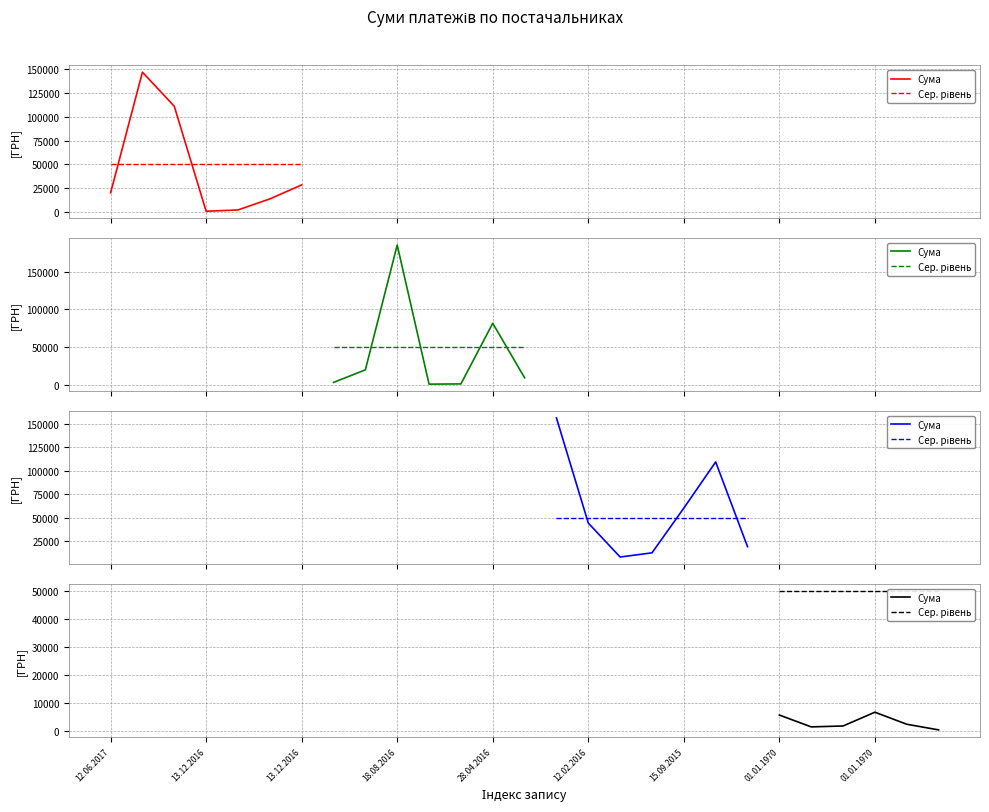

Which series has the largest total across all categories?

Сер. рівень